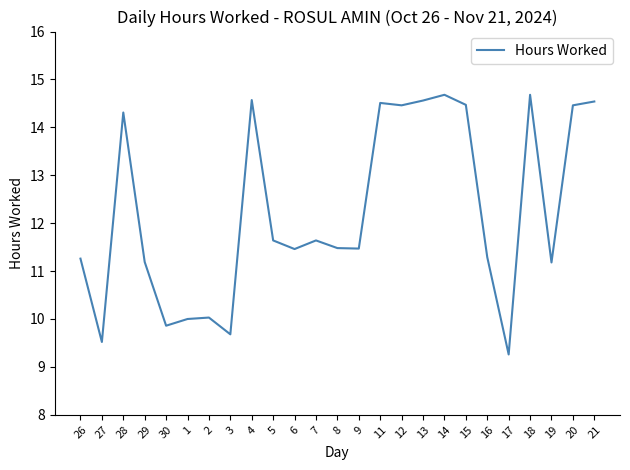

What is the change in value from 5 to 13?

+2.9